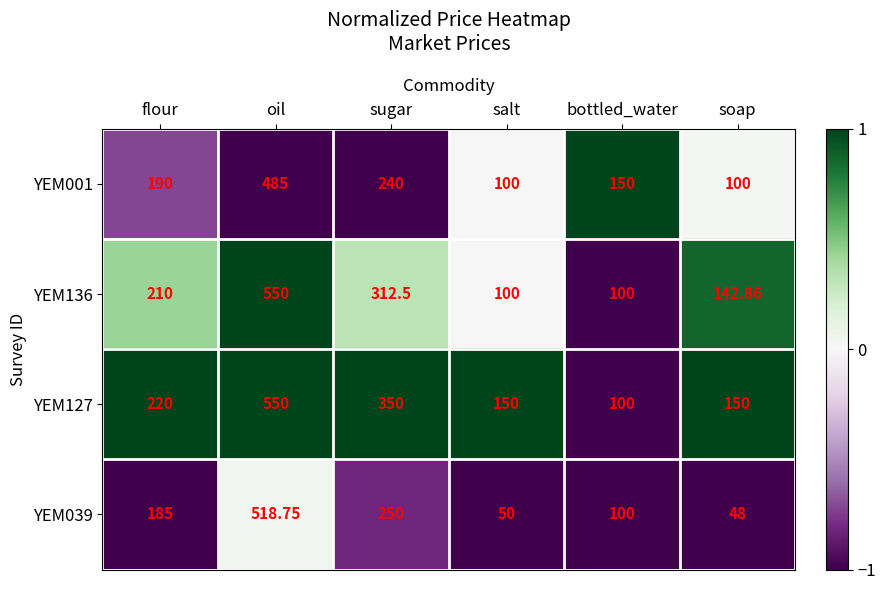

Which category has the highest value across all series?

oil